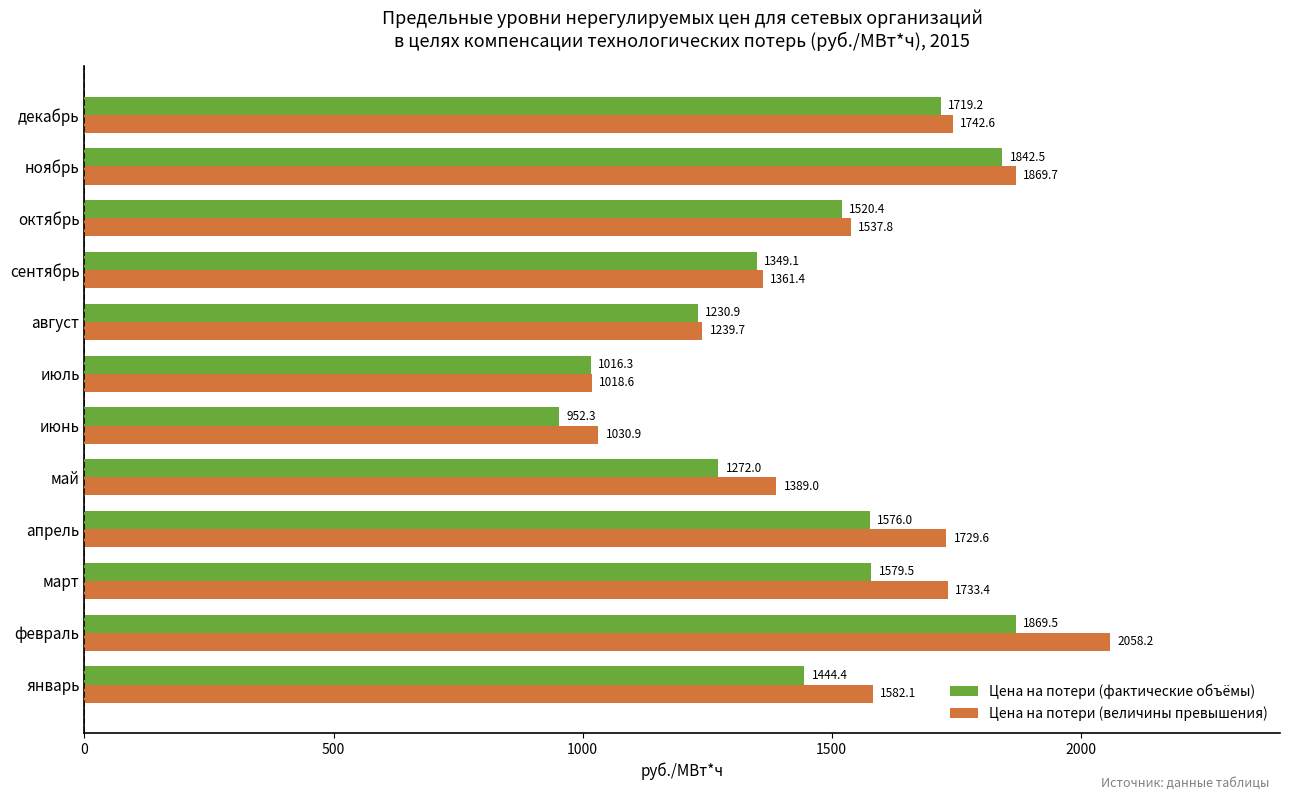

What are all the series names shown in the legend?

Цена на потери (фактические объёмы), Цена на потери (величины превышения)